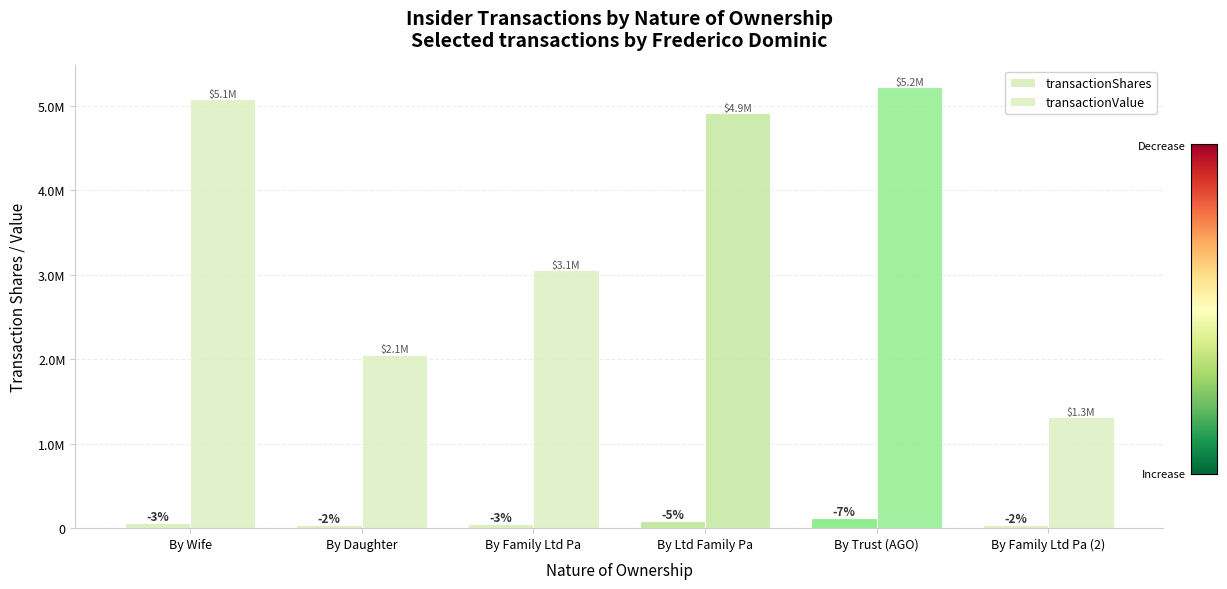

Does the chart contain any negative values?

No